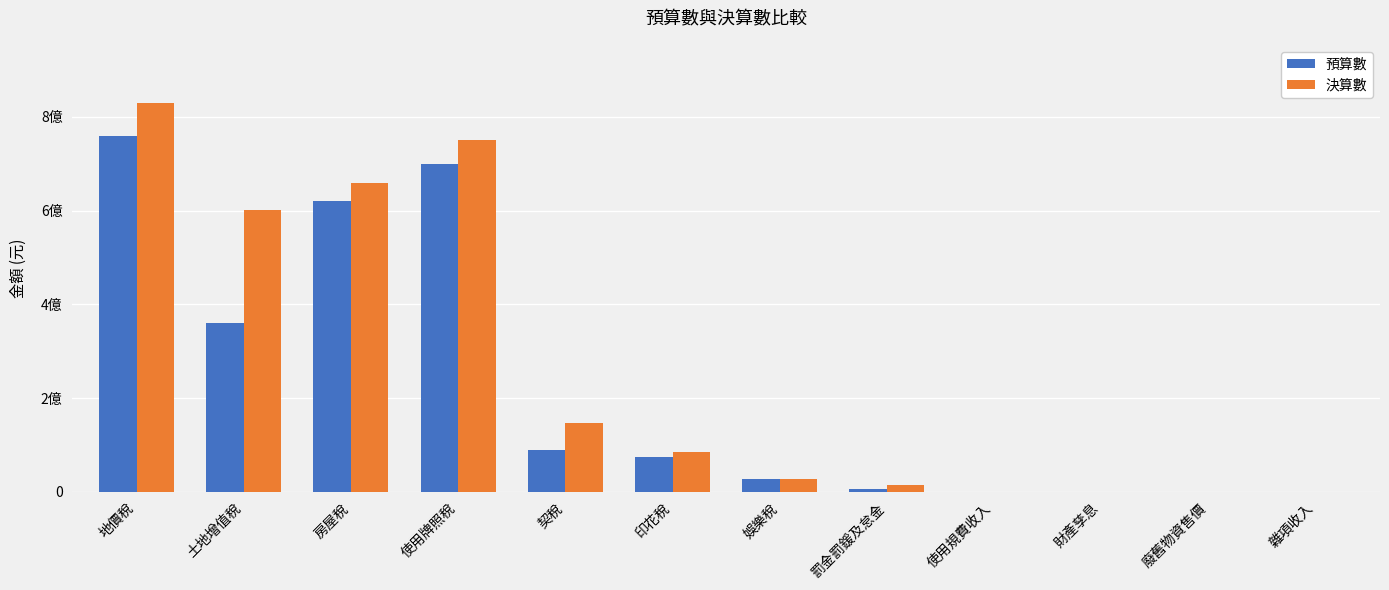

The 決算數 series shows 124373821 at 印花稅. True or false?

False